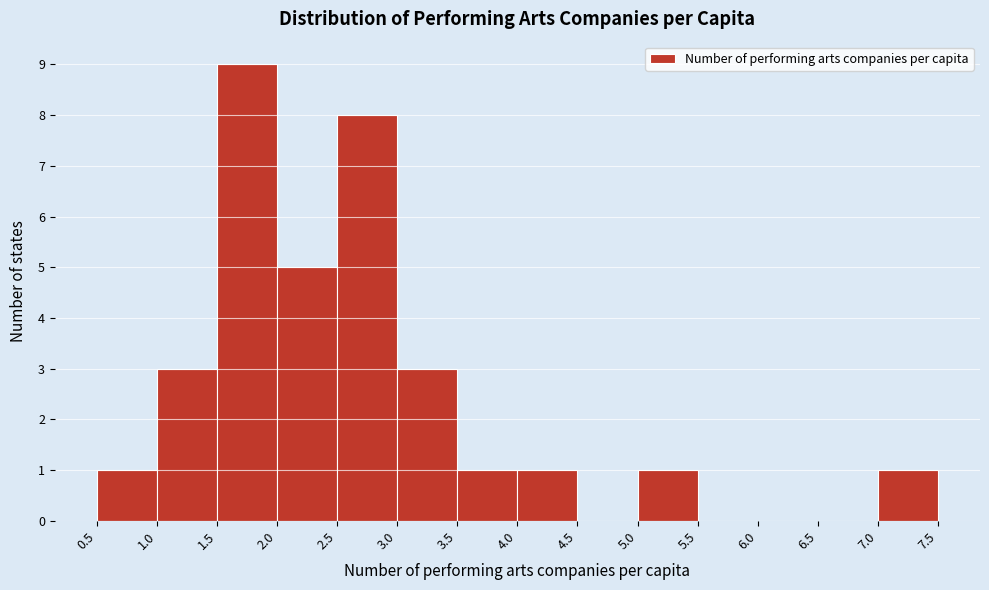

Which range on the x-axis has the tallest bar?

1.5 to 2.0